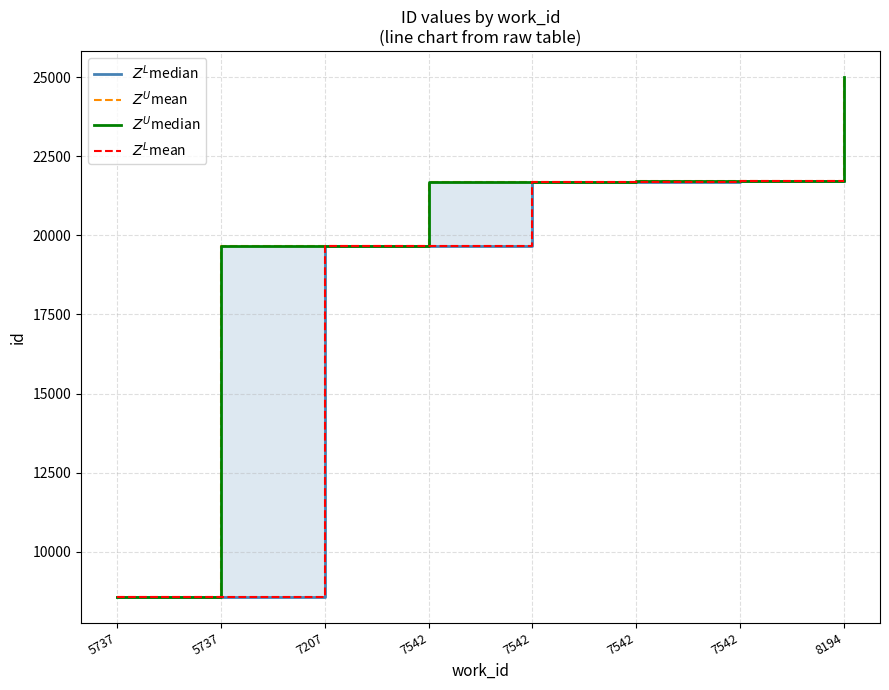

Between 7542 and 7207, which is larger?

7542